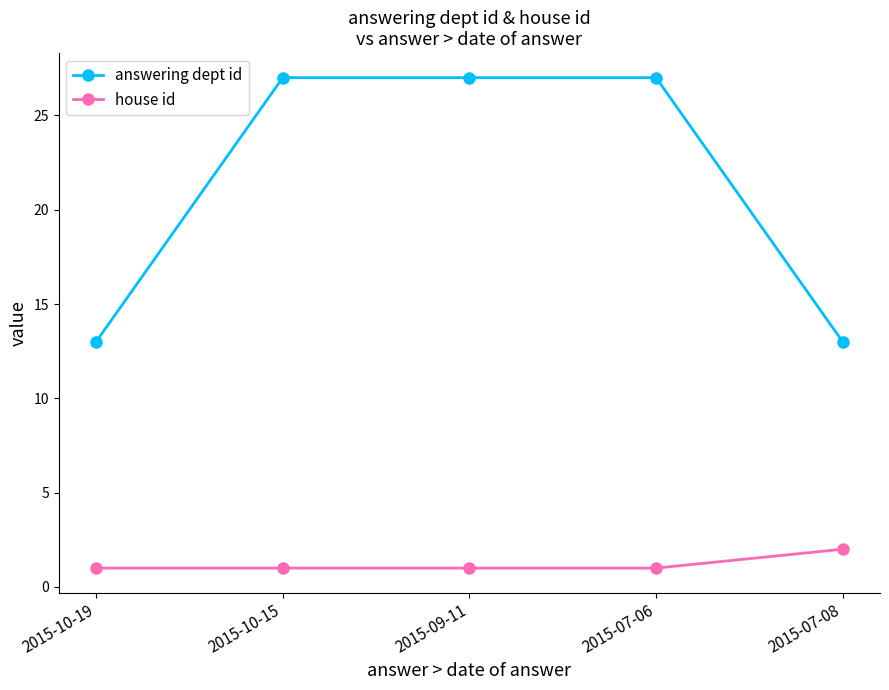

Reading left to right, what are all the values shown in this chart?

answering dept id: 2015-10-19=13	2015-10-15=27	2015-09-11=27	2015-07-06=27	2015-07-08=13
house id: 2015-10-19=1	2015-10-15=1	2015-09-11=1	2015-07-06=1	2015-07-08=2